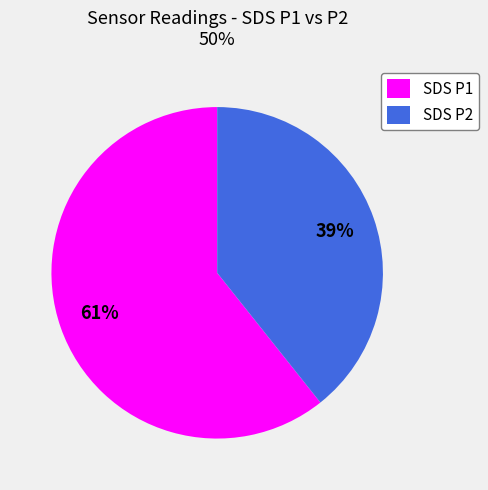

How many segments does this pie chart have?

2